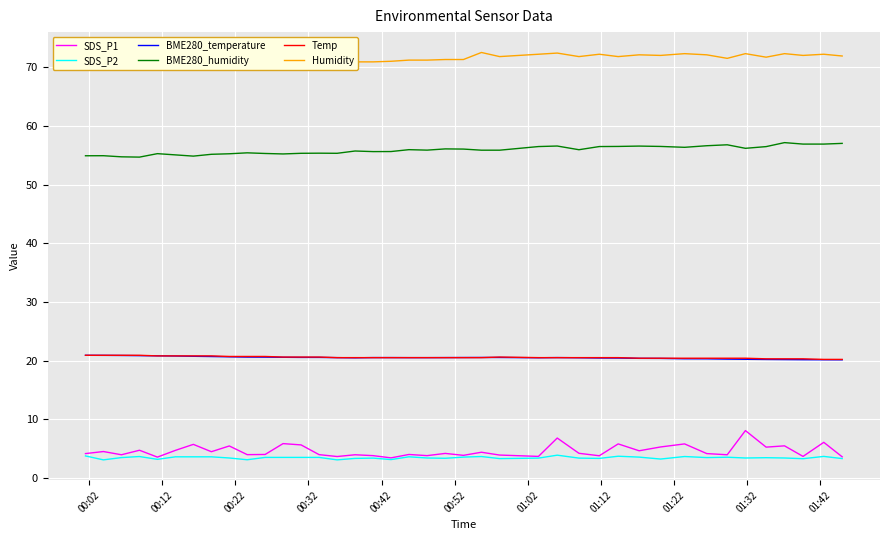

What is the greatest value displayed?

72.5